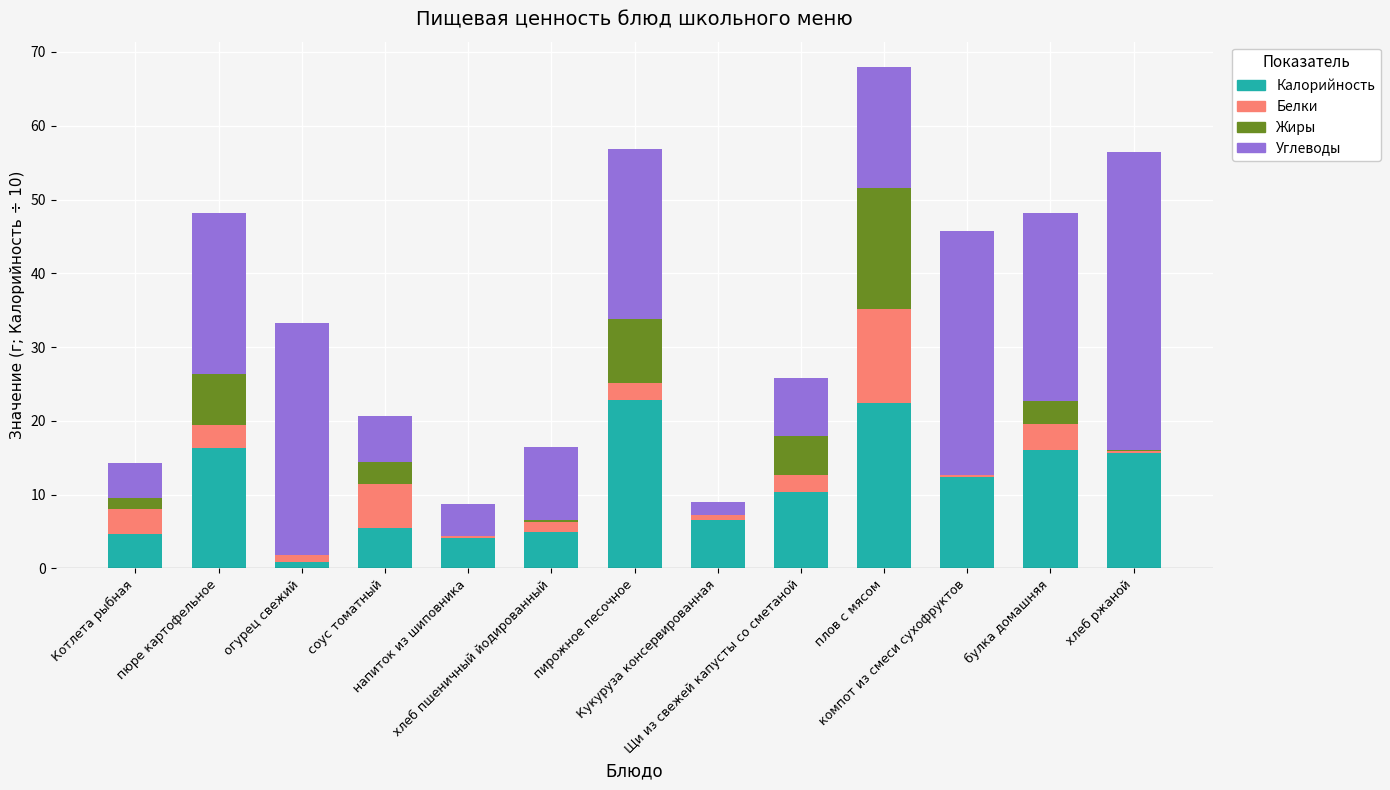

What is the sum of all Жиры values?

45.2